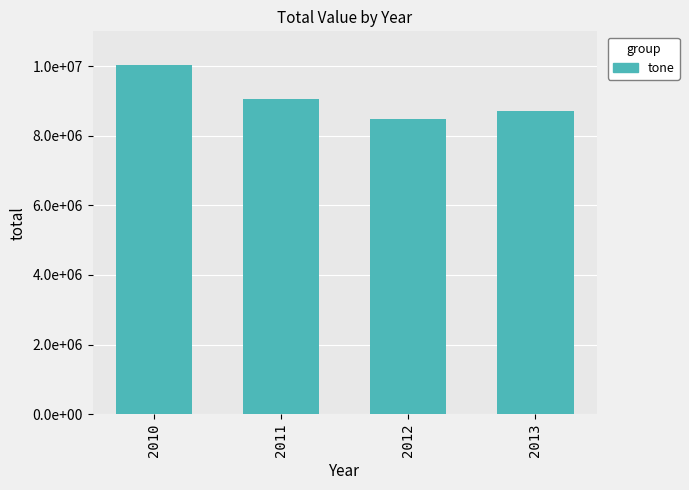

Are the bars horizontal?

No